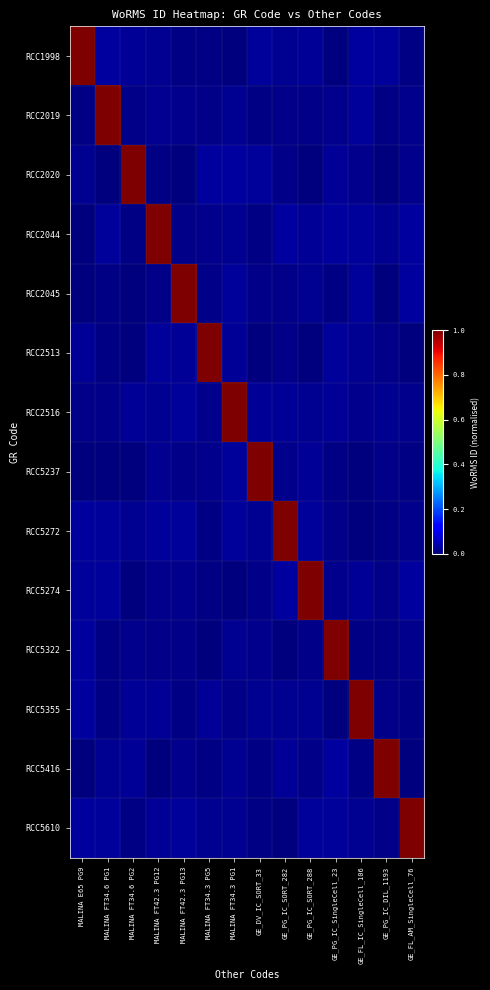

Which label corresponds to the smallest value in the chart?

MALINA FT34.6 PG2